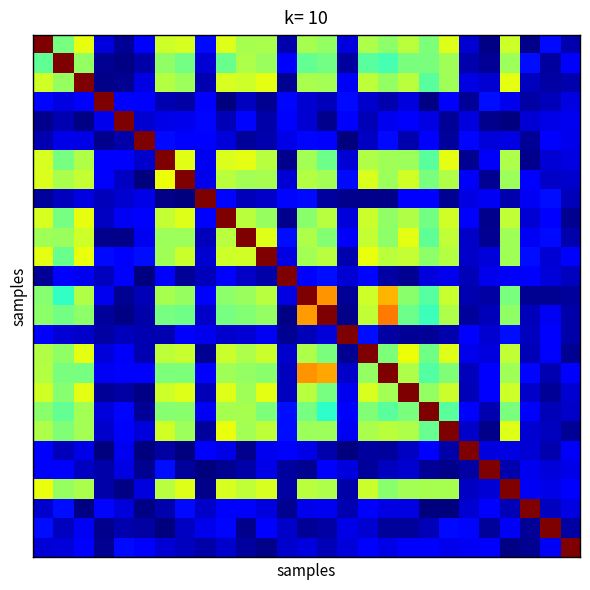

What is the maximum value shown in the chart?

14.3